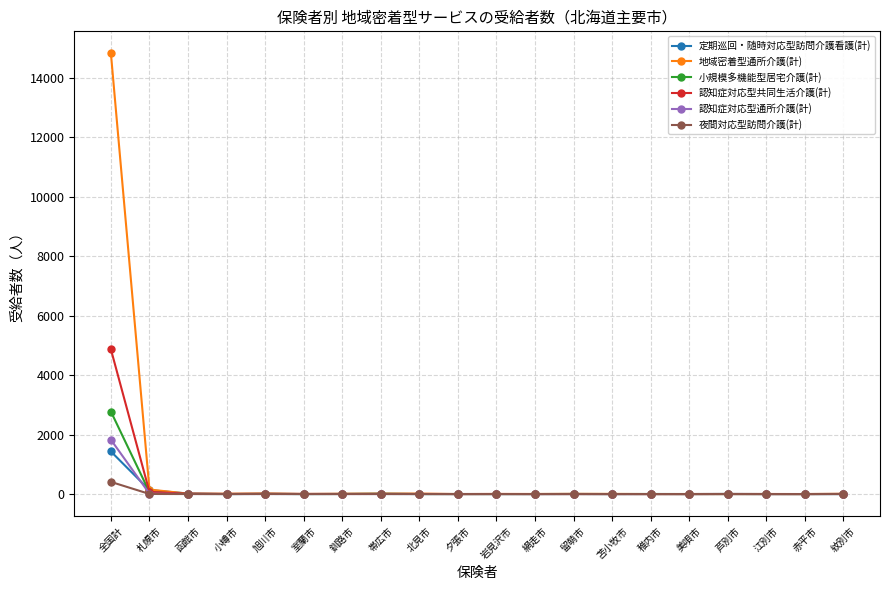

Is it true that 認知症対応型通所介護(計) equals 0 at 赤平市?

True